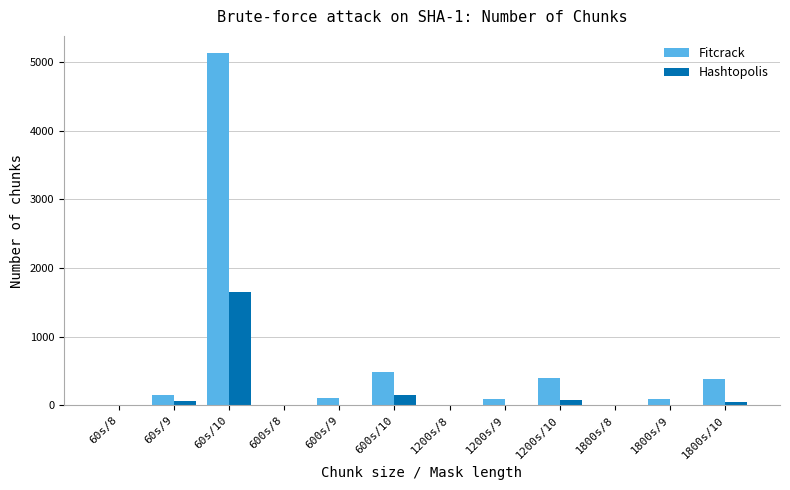

Which series has the widest spread of values?

Fitcrack